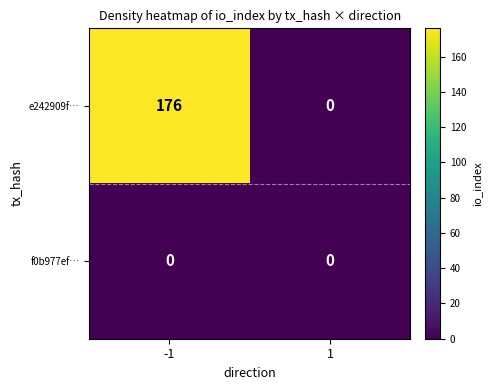

Is the value of e242909f… at -1 greater than the value of f0b977ef… at -1?

Yes